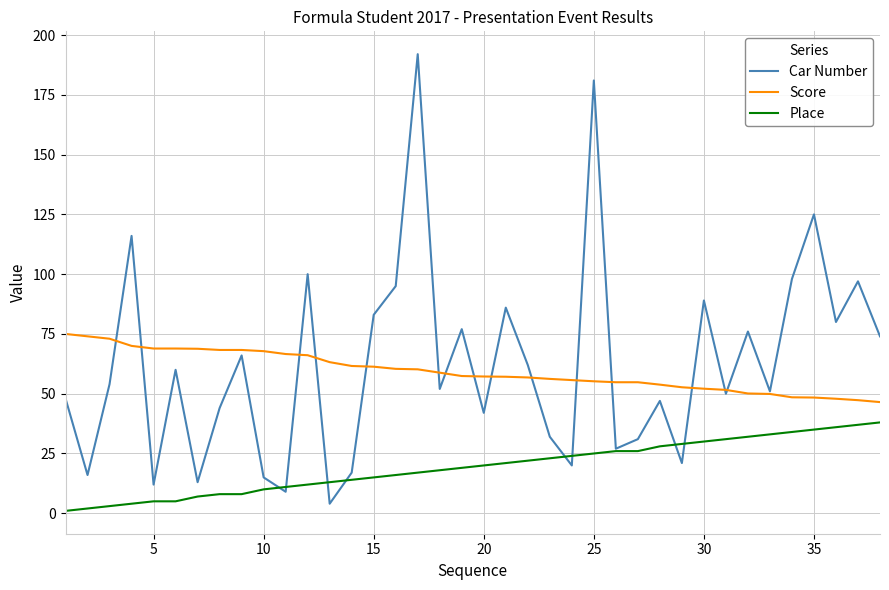

Rank the series by their maximum value, from highest to lowest.

Car Number, Score, Place